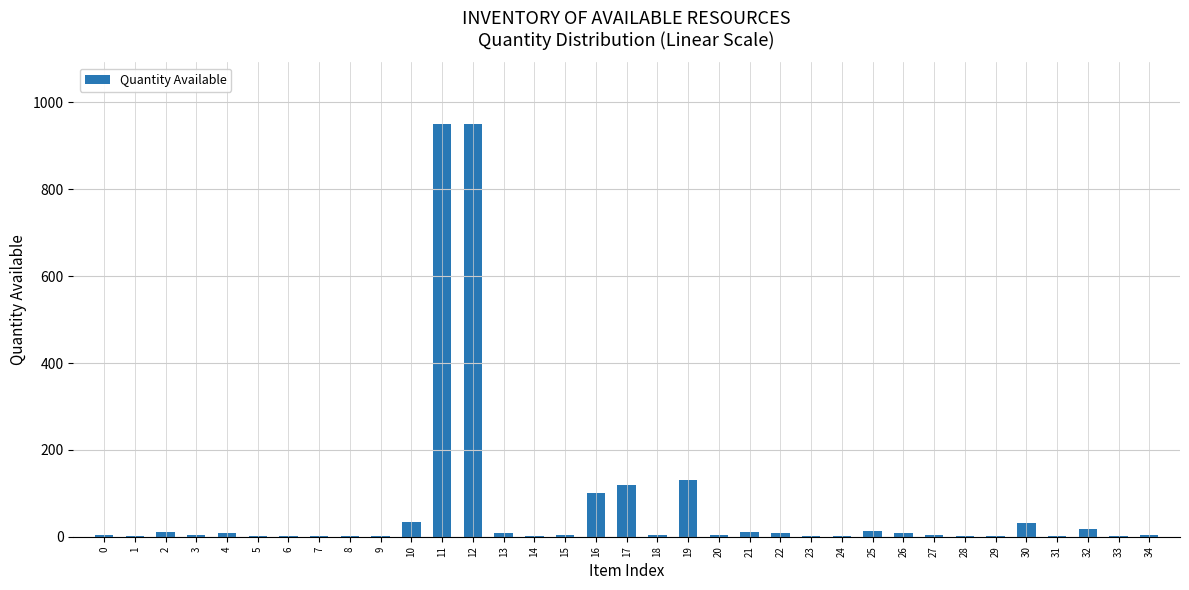

What is the greatest value displayed?

950